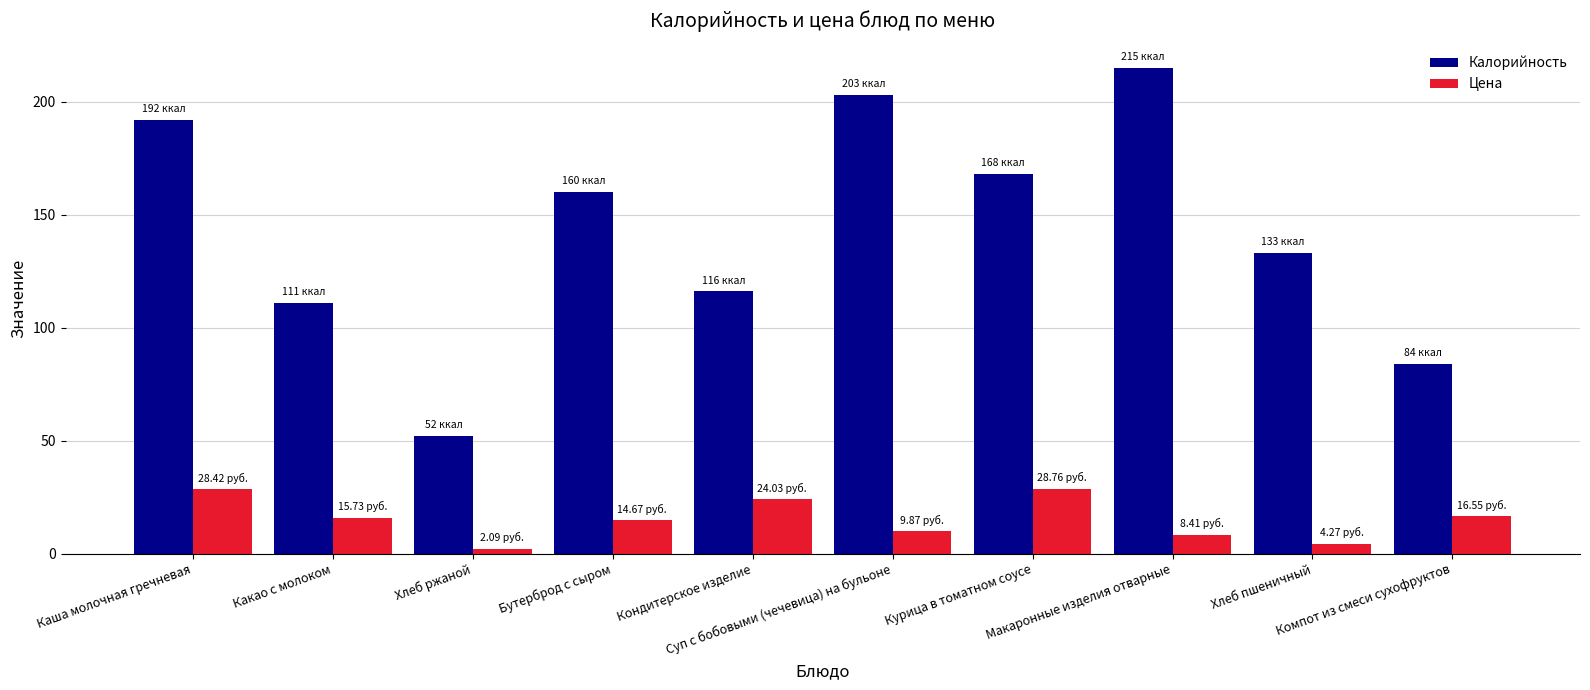

What is the average value of the Калорийность series?

143.4